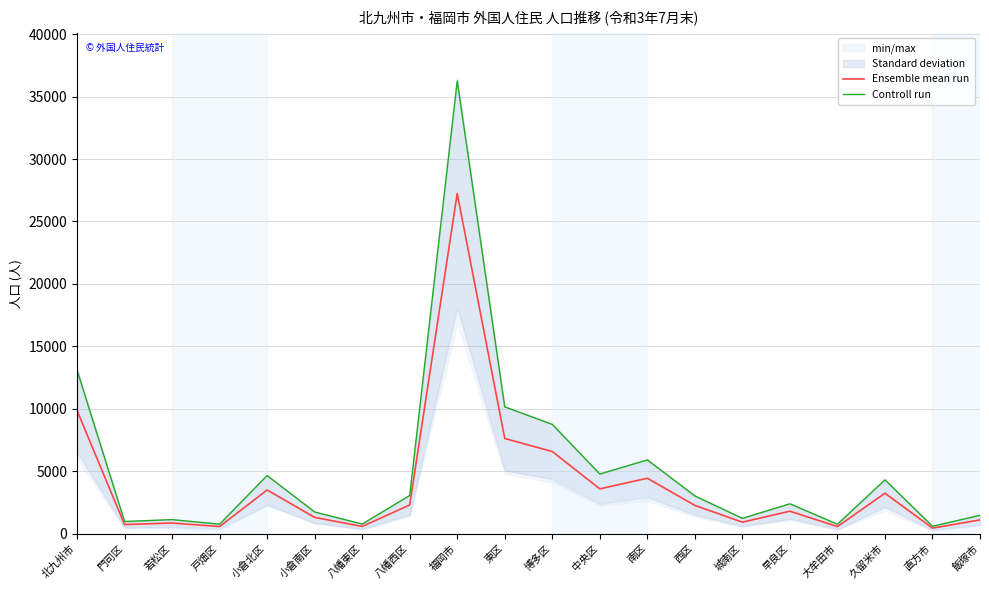

What is the spread (max minus min) of values at 久留米市?

1071.0